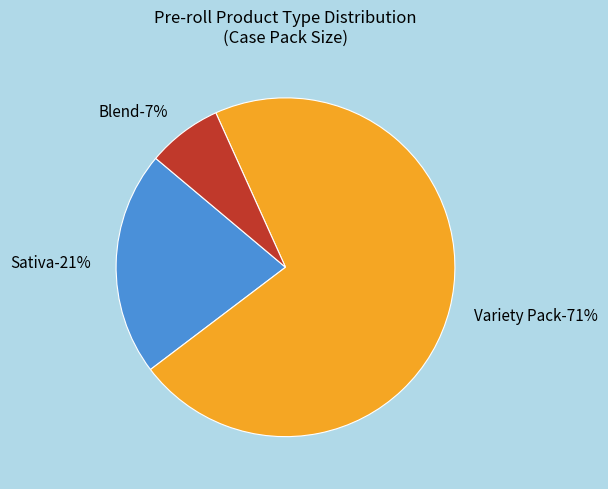

To the nearest percent, what is the combined percentage of Variety Pack and Sativa?

93%